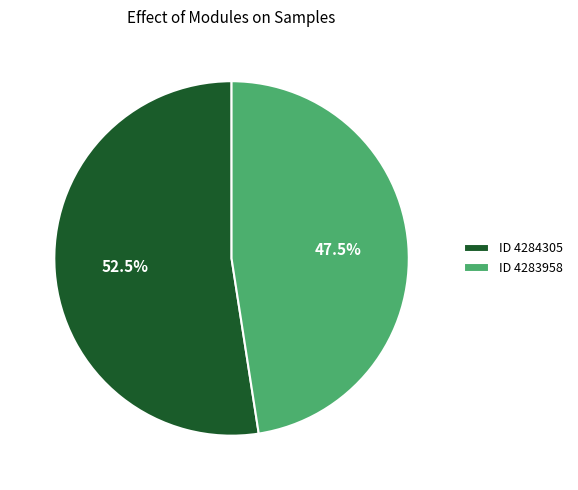

Approximately how many times larger is the value at ID 4283958 compared to ID 4284305?

0.9